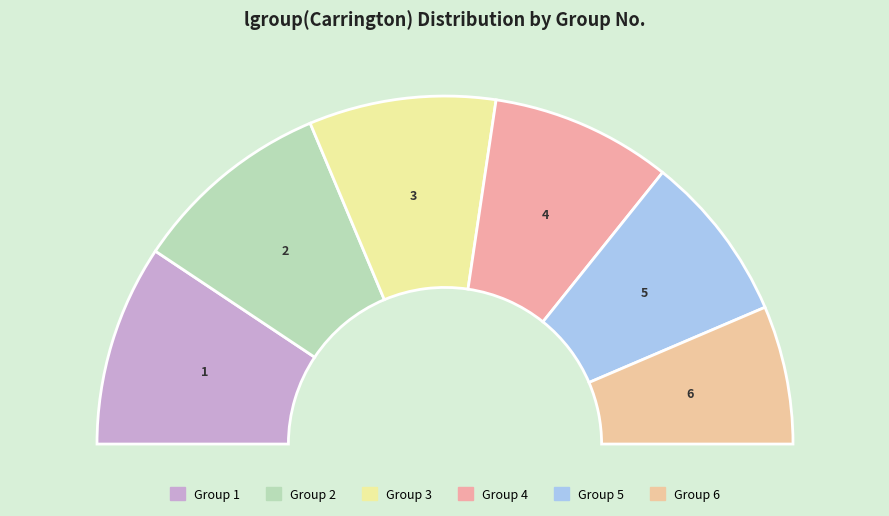

How many slices are in this pie chart?

6